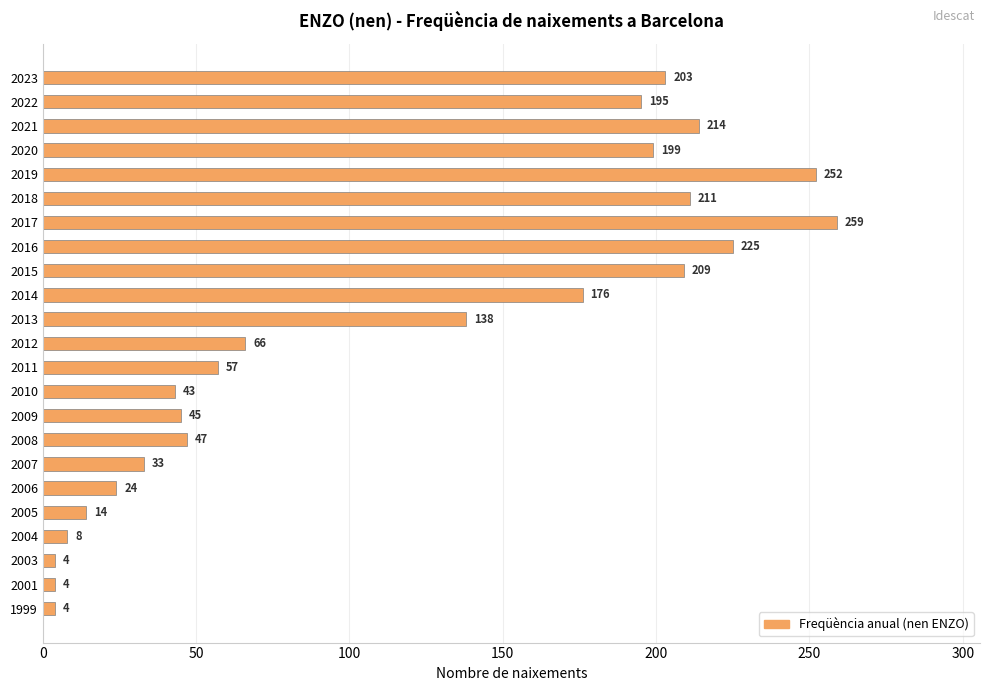

Is it true that the value at 2018 is 73?

False